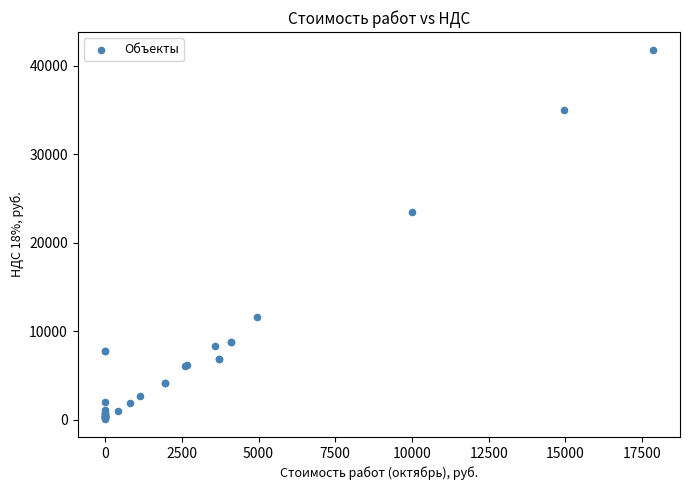

What Y value in the scatter plot is closest to 20943?

23437.4